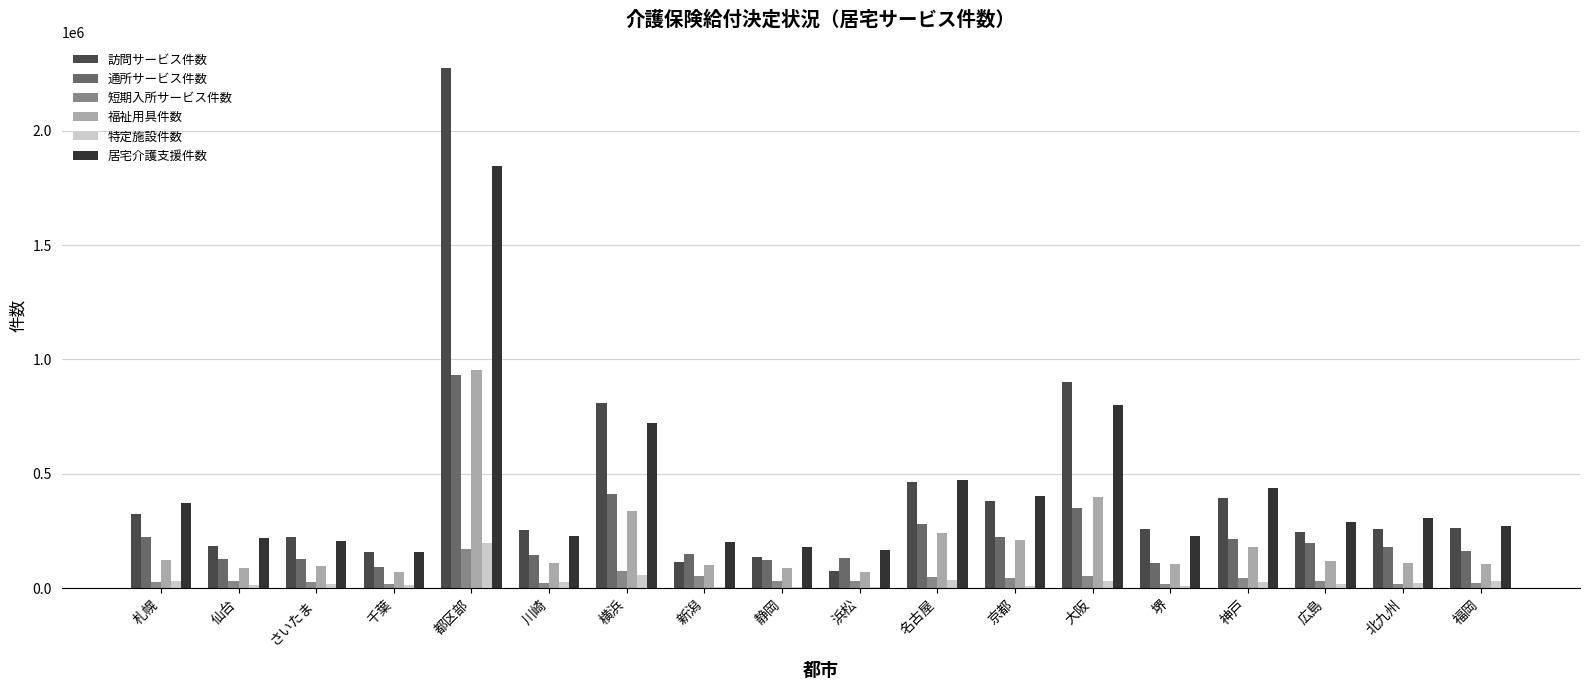

What position from the right is 横浜?

12